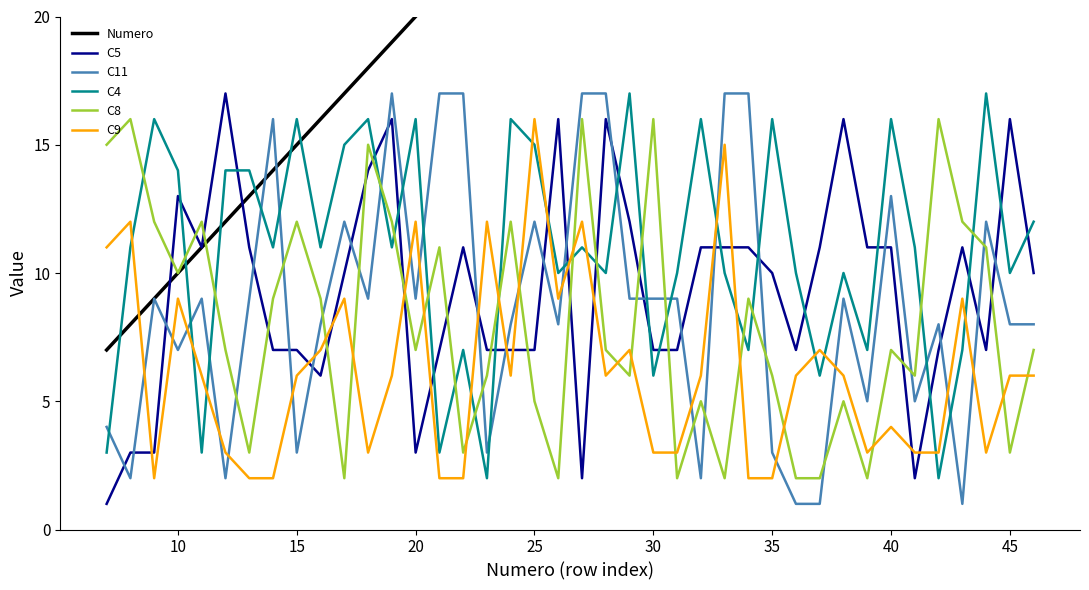

What is the highest value of the C11 series?

17